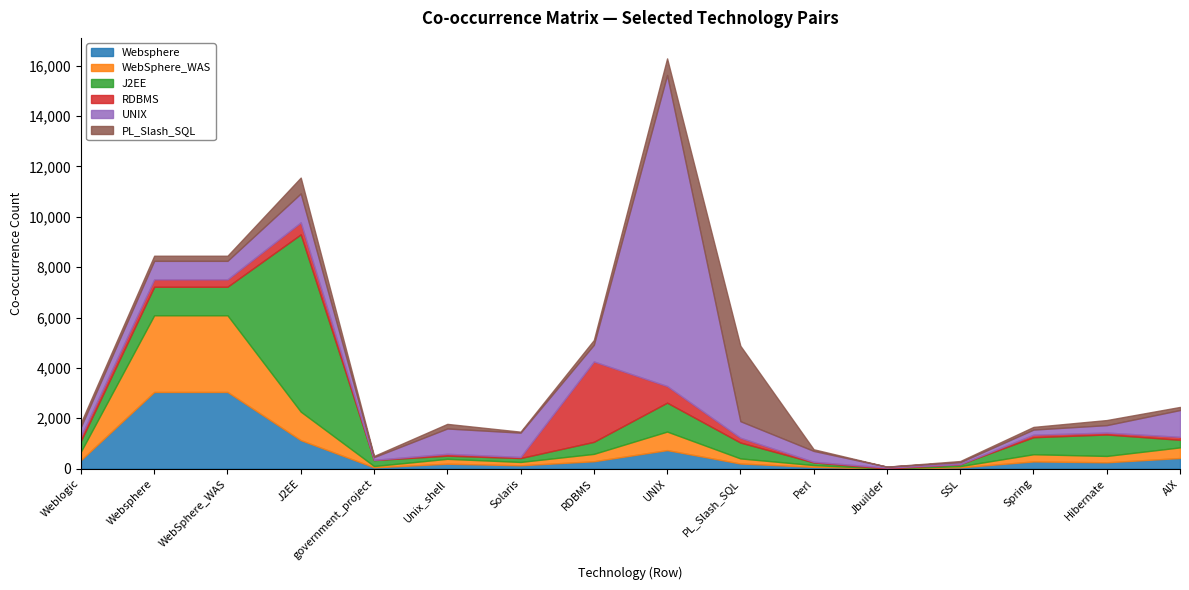

Rank the categories by UNIX value from highest to lowest.

UNIX, J2EE, AIX, Unix_shell, Solaris, Websphere, WebSphere_WAS, RDBMS, PL_Slash_SQL, Perl, Weblogic, Hibernate, Spring, government_project, SSL, Jbuilder